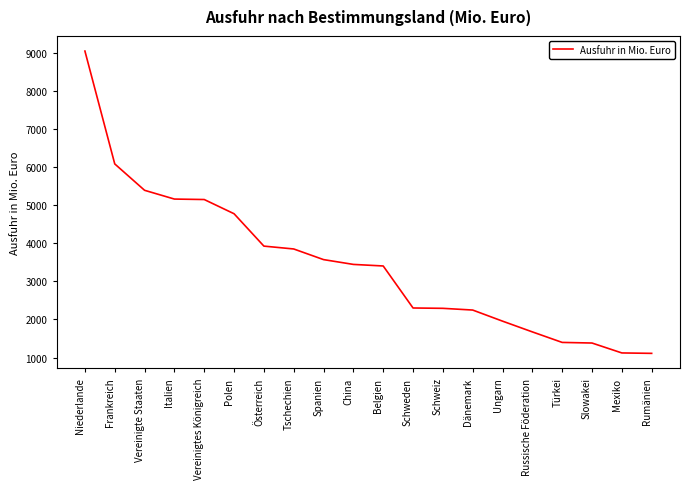

The chart shows a value of 1110 at Rumänien. True or false?

True